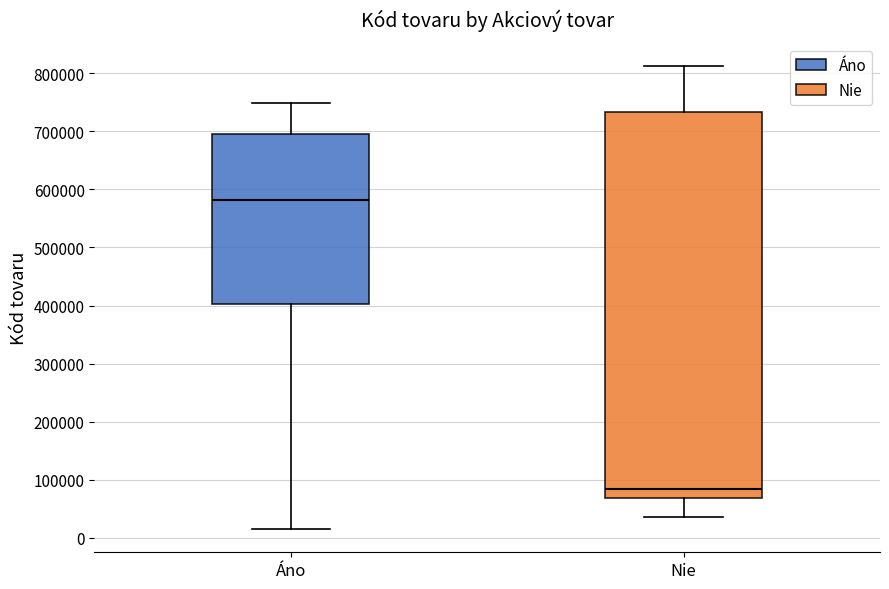

Where does the upper whisker of the box for Áno end on the y-axis? The values are not printed on the chart, so give them approximately, as read against the axis.

750000